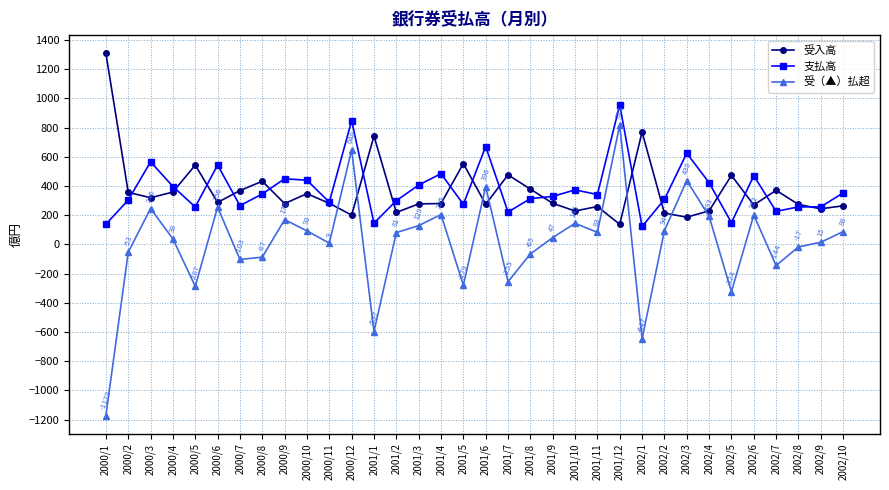

Is the value of 支払高 at 2001/1 greater than the value of 受（▲）払超 at 2002/5?

Yes